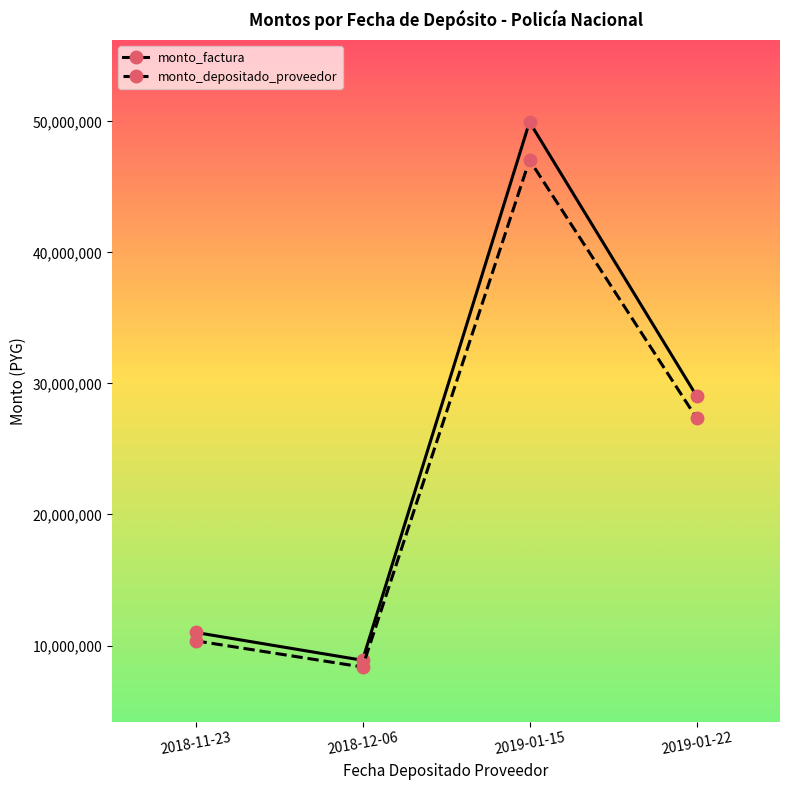

Which series has the largest range (max minus min)?

monto_factura